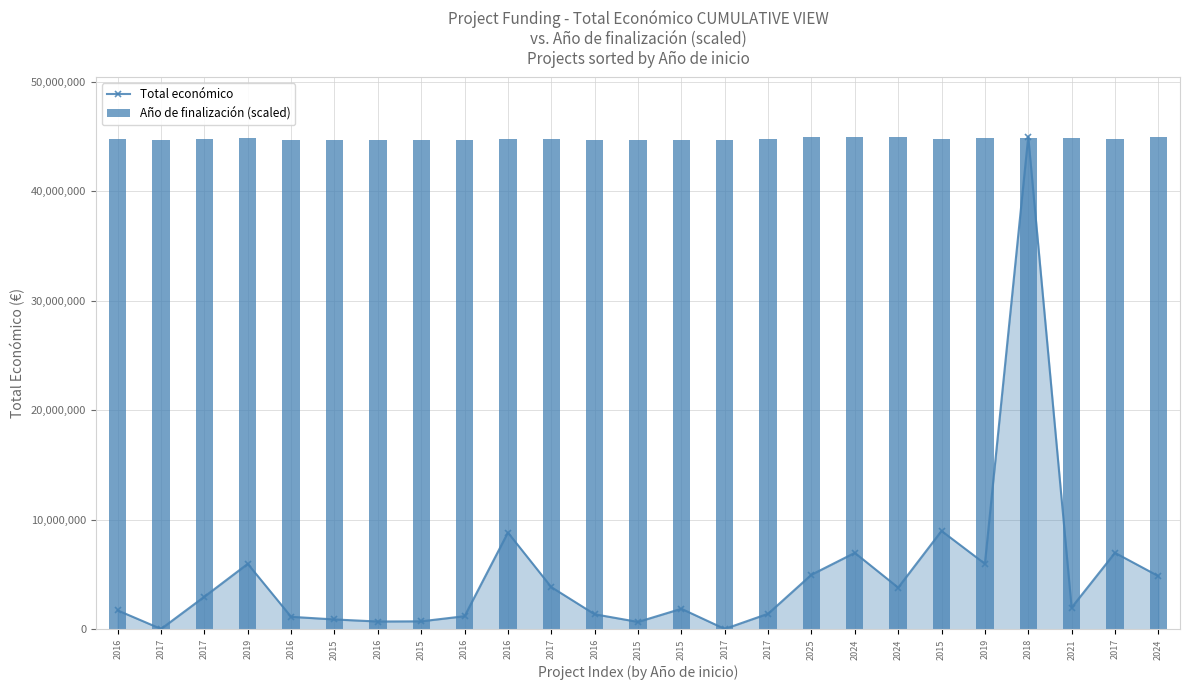

What is the label of the 6th bar from the left?

2015